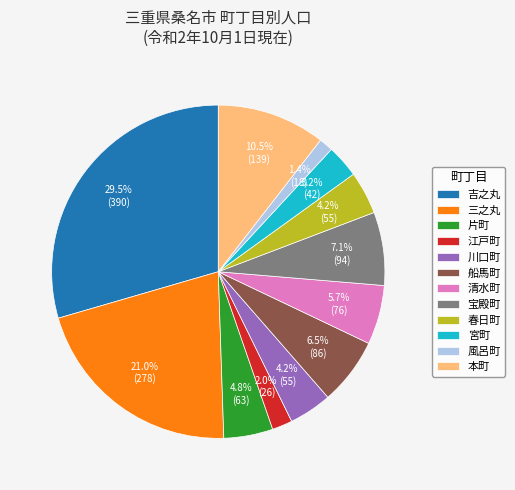

True or false: 春日町 accounts for 4% of the total.

True